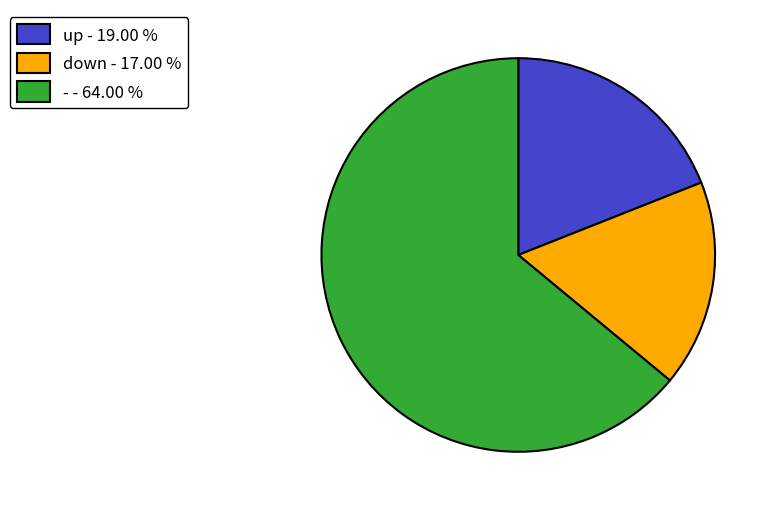

Is the sum of - - 64.00 % and up - 19.00 % greater than half?

Yes